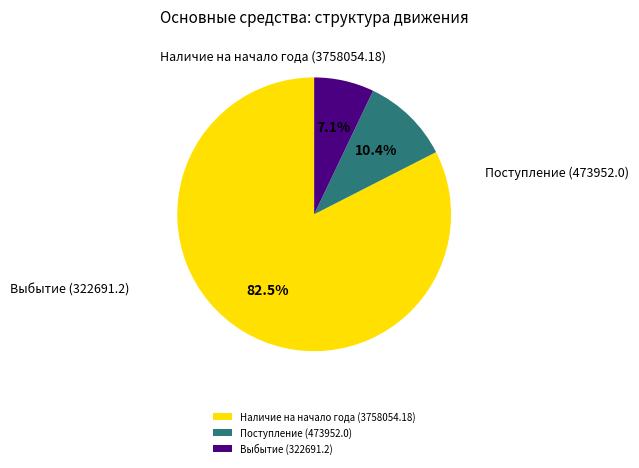

Approximately how many times larger is the value at Выбытие (322691.2) compared to Наличие на начало года (3758054.18)?

0.1